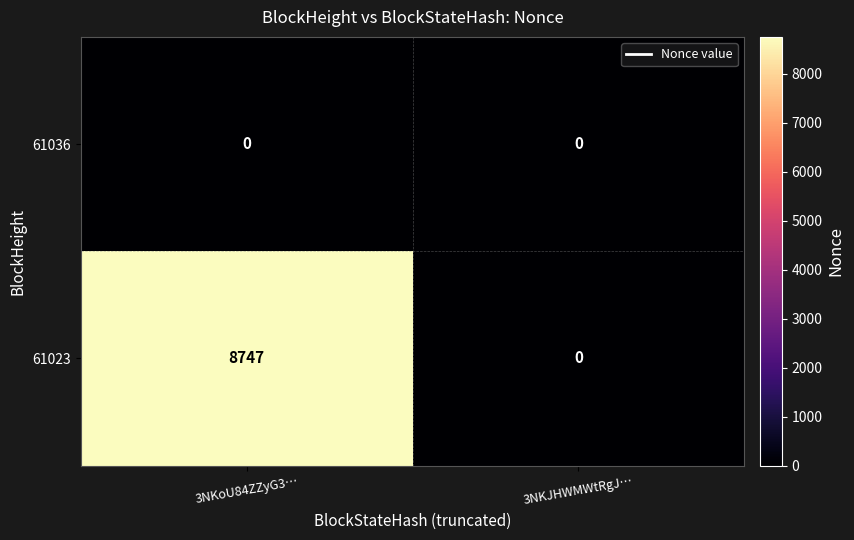

What is the average value of the 61023 series?

4374